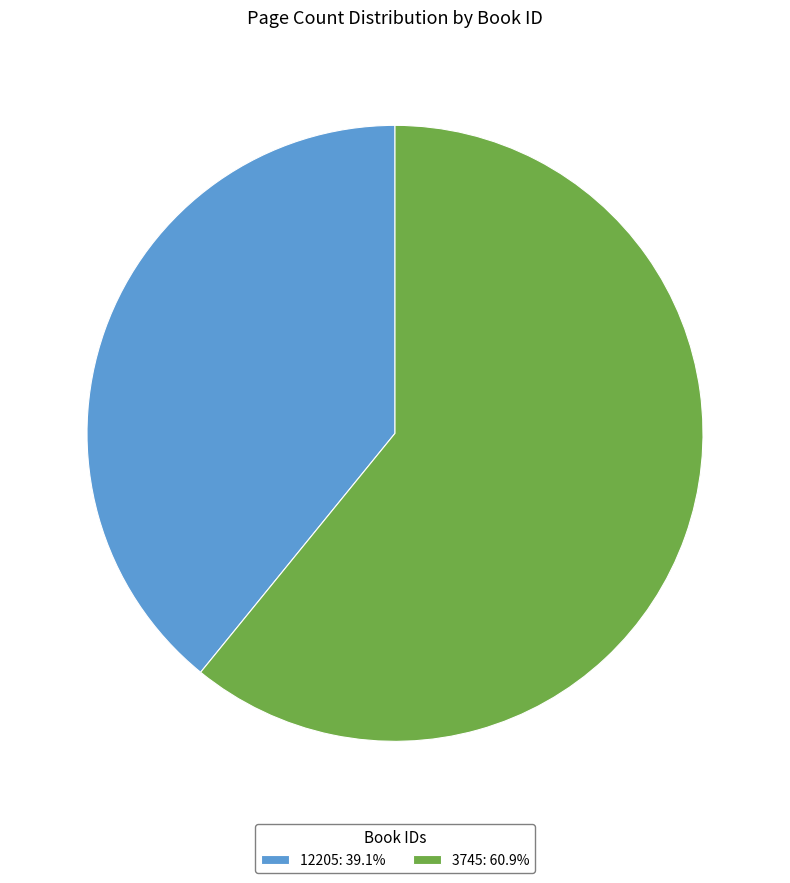

Is 12205 the majority of the pie?

No